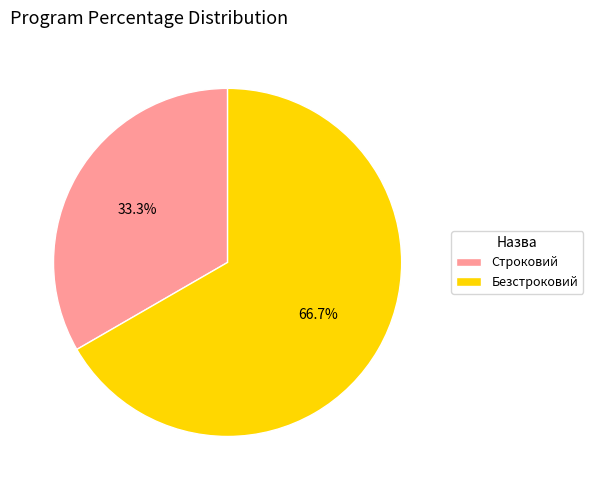

How many segments does this pie chart have?

2